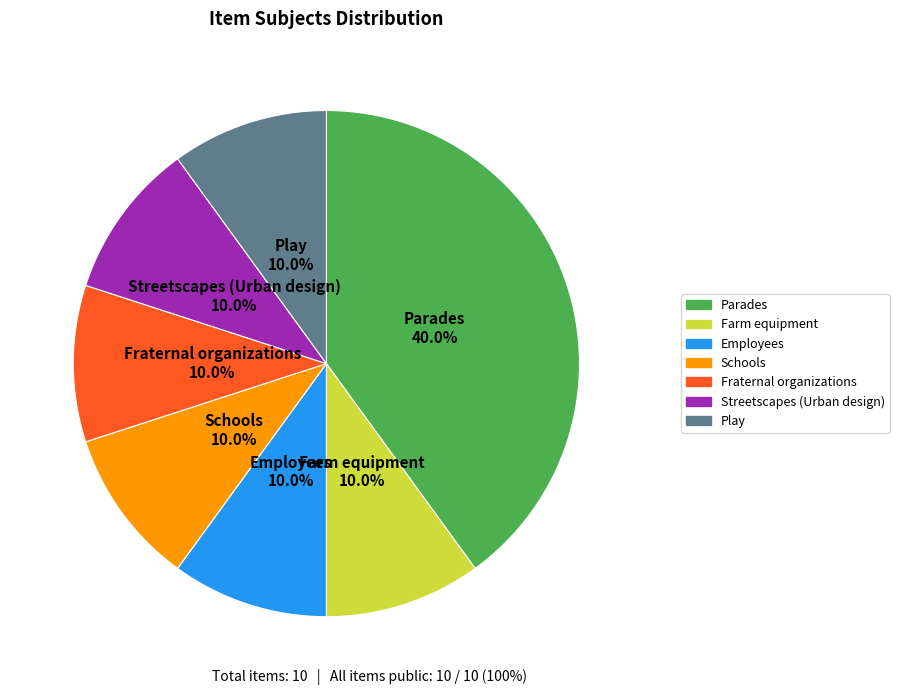

Is the sum of Schools and Streetscapes (Urban design) greater than half?

No